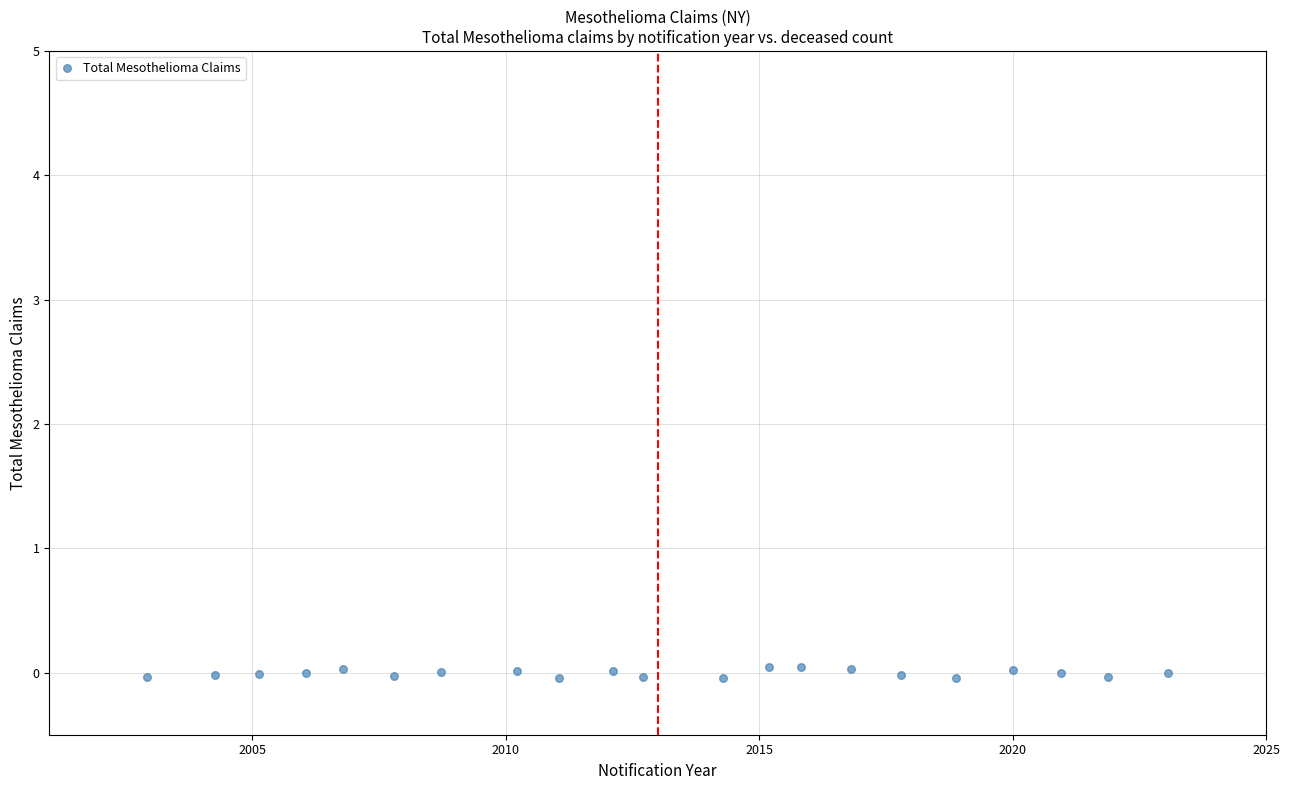

What is the range of X values (max minus min)?

20.1